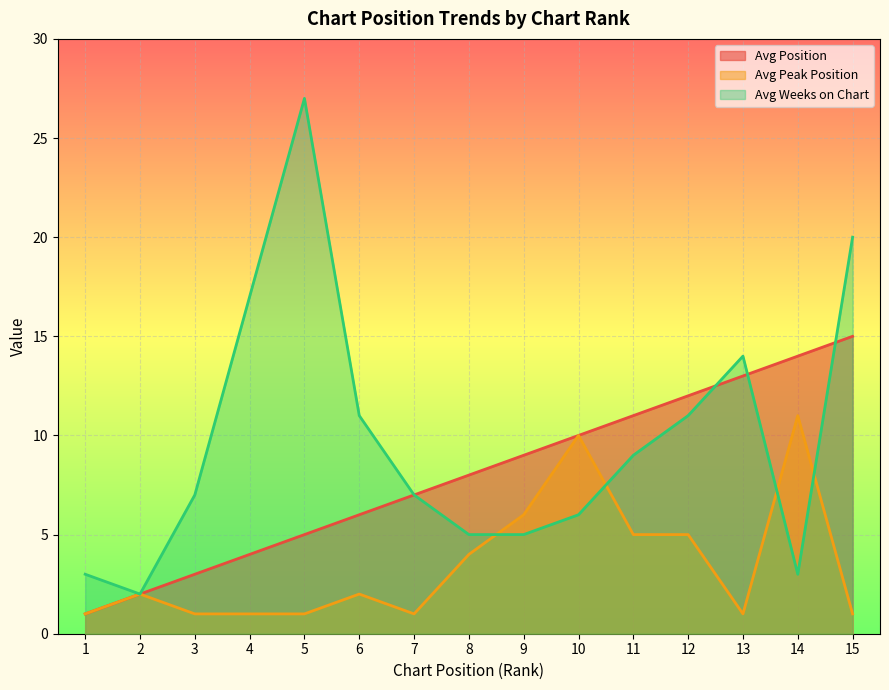

Reading left to right, extract all data points from this chart.

Avg Position: 1	2	3	4	5	6	7	8	9	10	11	12	13	14	15
Avg Peak Position: 1	2	1	1	1	2	1	4	6	10	5	5	1	11	1
Avg Weeks on Chart: 3	2	7	17	27	11	7	5	5	6	9	11	14	3	20